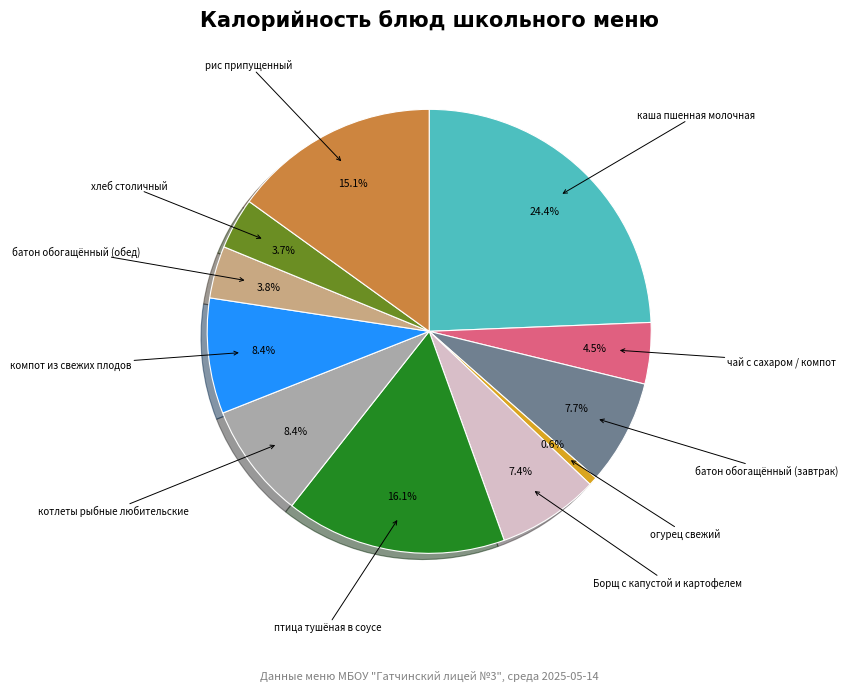

How many segments does this pie chart have?

11